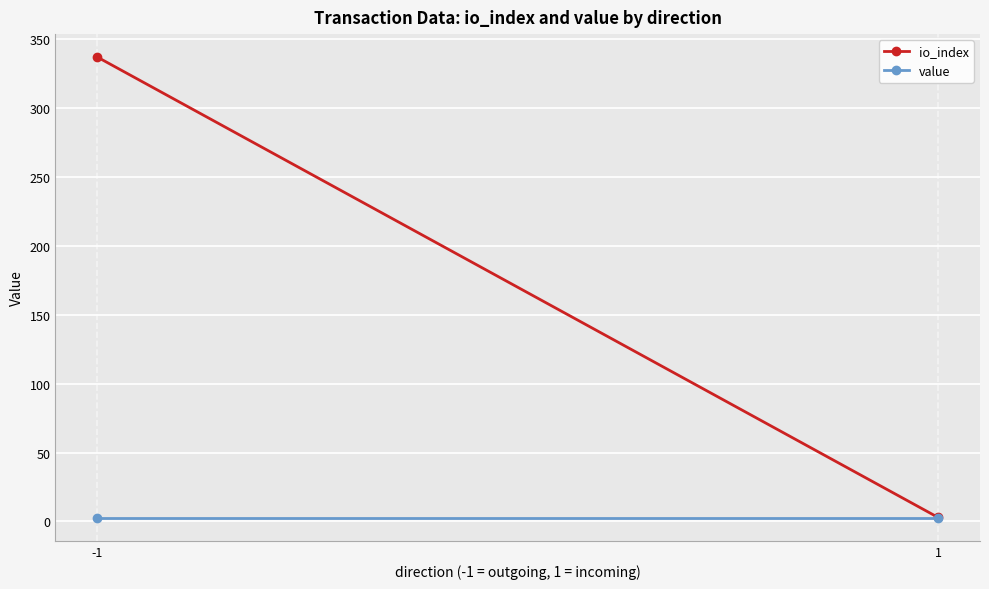

Which has a higher value, -1 or 1?

-1